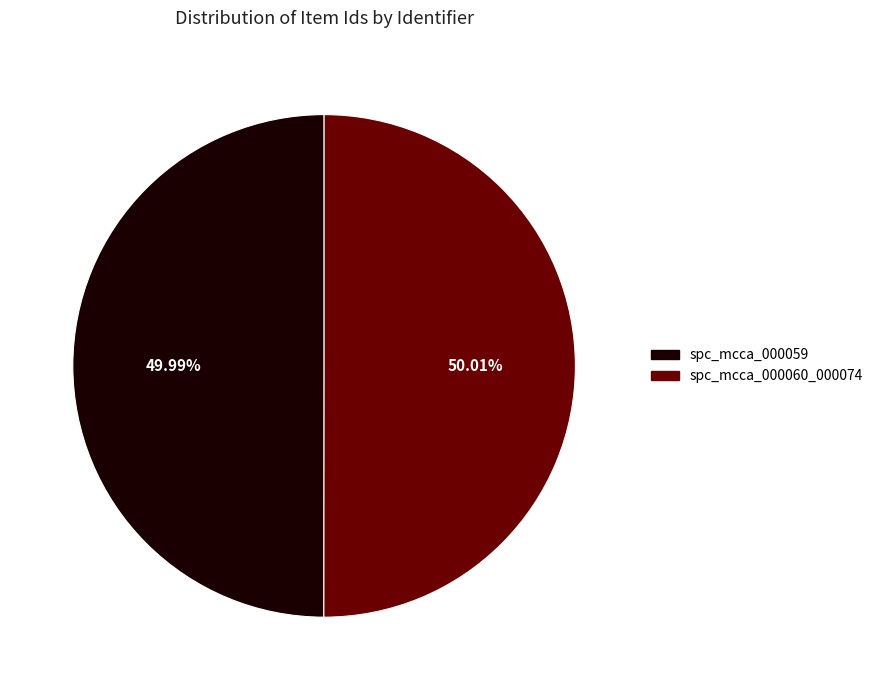

Is it true that spc_mcca_000060_000074 is 59% of the pie?

False